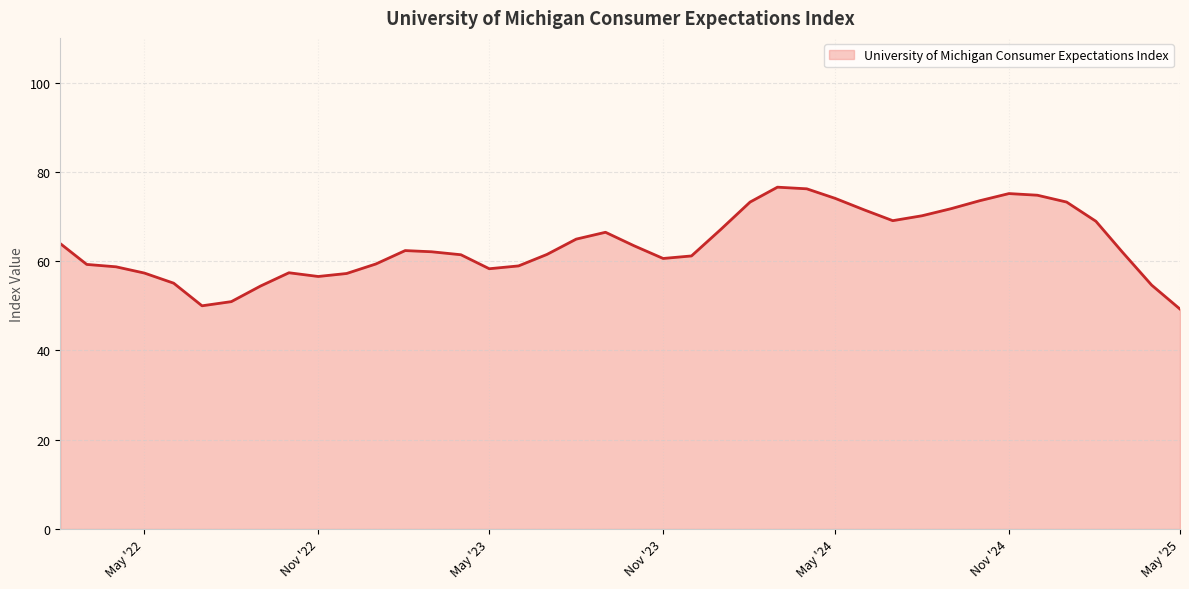

What is the maximum value shown in the chart?

76.6